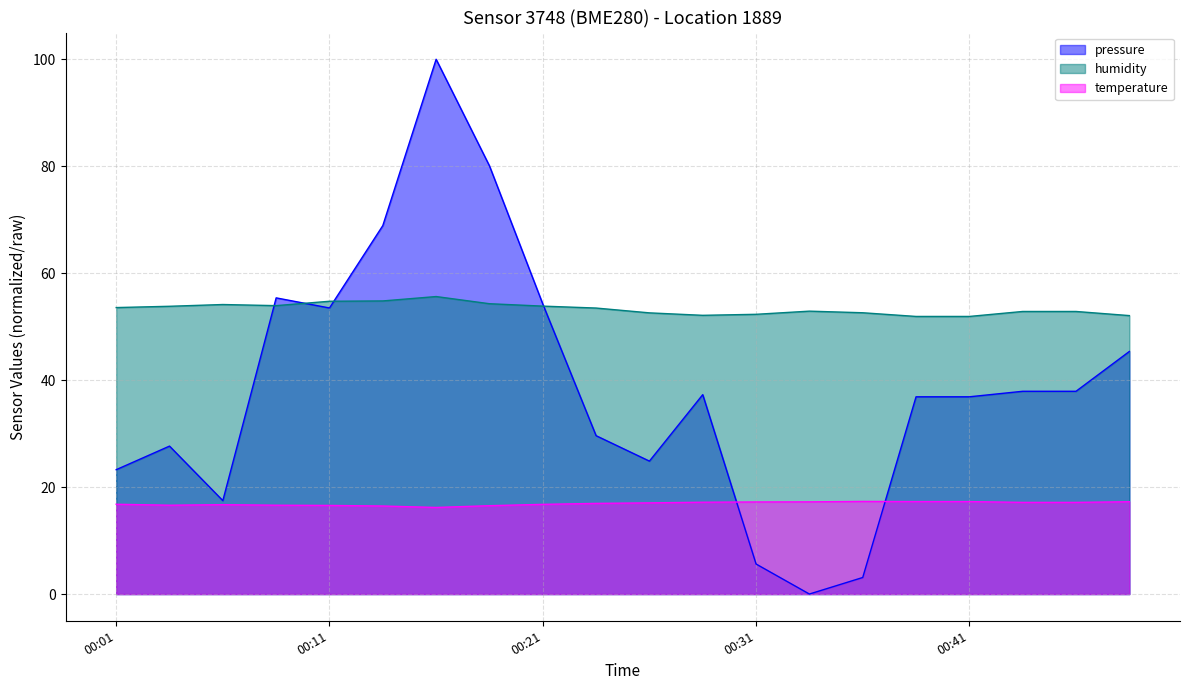

Reading left to right, list all the values displayed in this chart.

pressure: 23.3	27.7	17.5	55.4	53.5	68.9	100.0	80.1	54.2	29.6	24.9	37.3	5.6	0.0	3.1	36.9	36.9	37.9	37.9	45.4
temperature: 16.8	16.6	16.7	16.6	16.6	16.5	16.2	16.5	16.8	16.9	17.1	17.2	17.2	17.2	17.3	17.3	17.3	17.1	17.1	17.3
humidity: 53.6	53.8	54.1	53.9	54.8	54.8	55.6	54.3	53.8	53.5	52.6	52.1	52.3	52.9	52.6	51.9	51.9	52.8	52.8	52.1